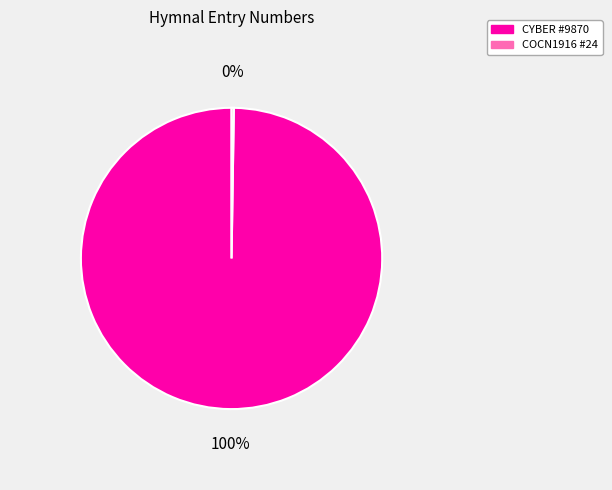

Which slice represents more than half of the pie?

CYBER #9870